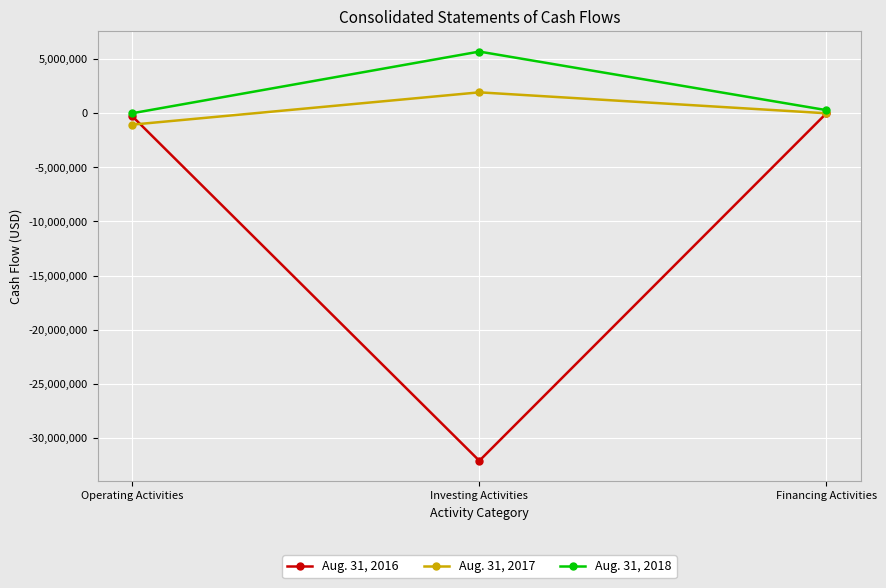

Reading left to right, what are all the values shown in this chart?

Aug. 31, 2016: Operating Activities=-270729	Investing Activities=-32118983	Financing Activities=-2041
Aug. 31, 2017: Operating Activities=-1052879	Investing Activities=1933822	Financing Activities=-2408
Aug. 31, 2018: Operating Activities=482	Investing Activities=5700752	Financing Activities=287981